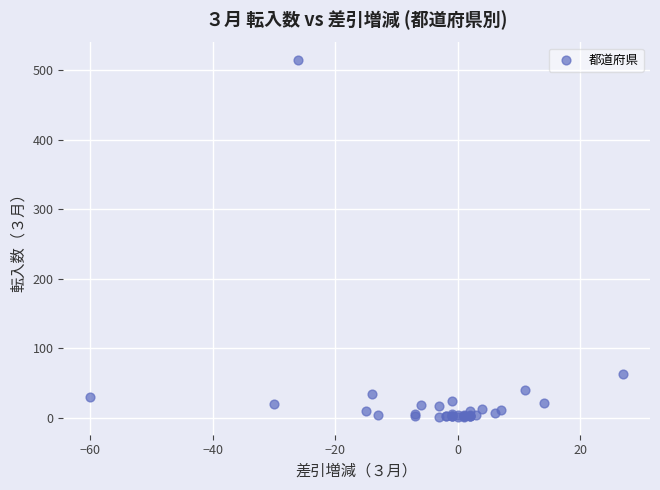

What Y value in the scatter plot is closest to 257?

63